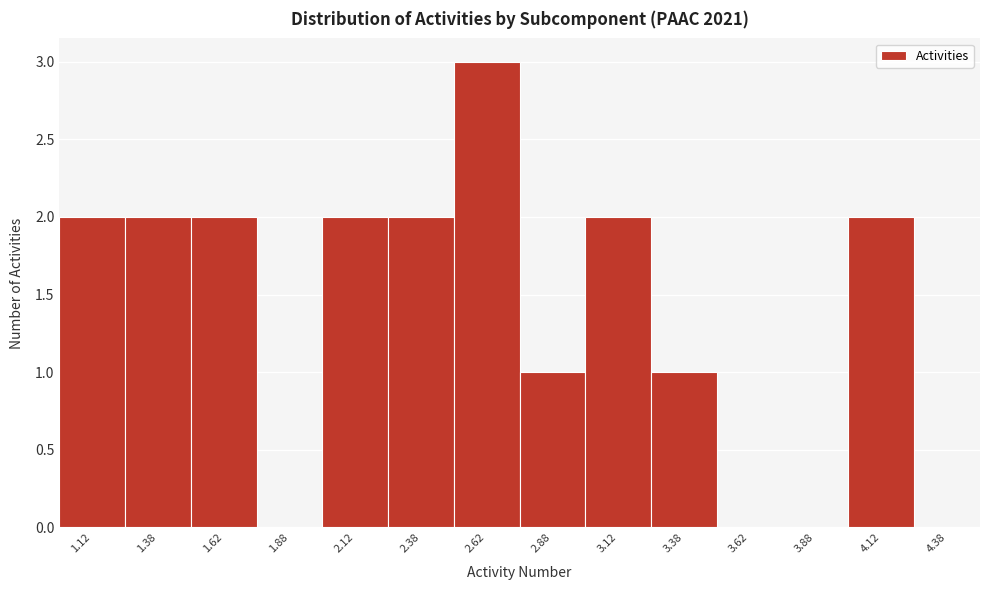

What is the height of the bar covering 1.50 to 1.75 on the x-axis? The values are not printed on the chart, so give them approximately, as read against the axis.

2